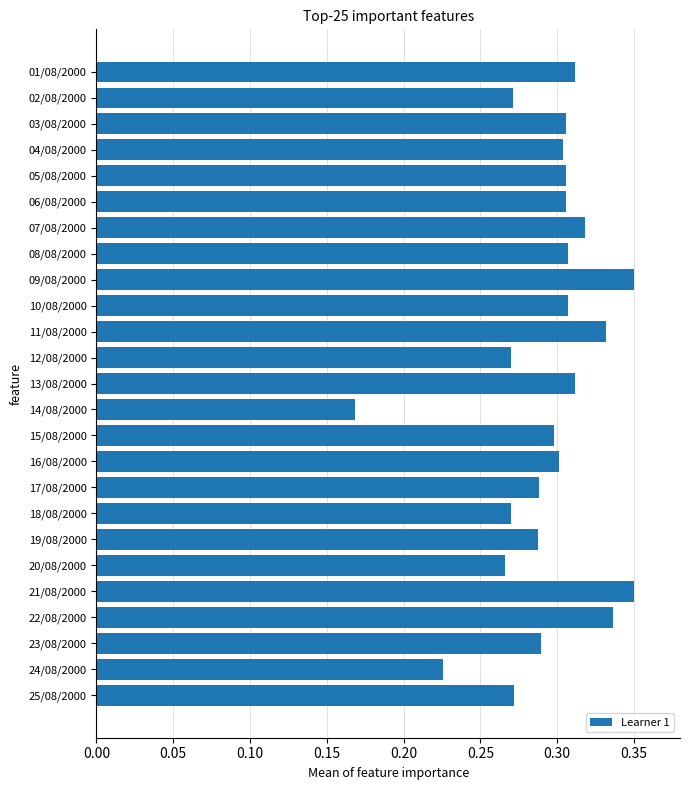

At which category does the chart reach its minimum across all series?

14/08/2000